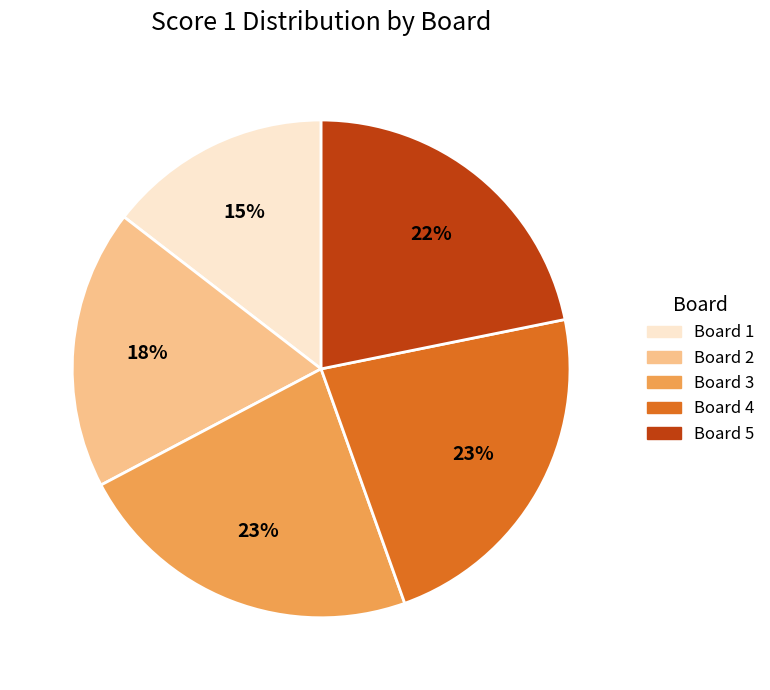

What percentage is the Board 1 slice, to the nearest percent?

15%